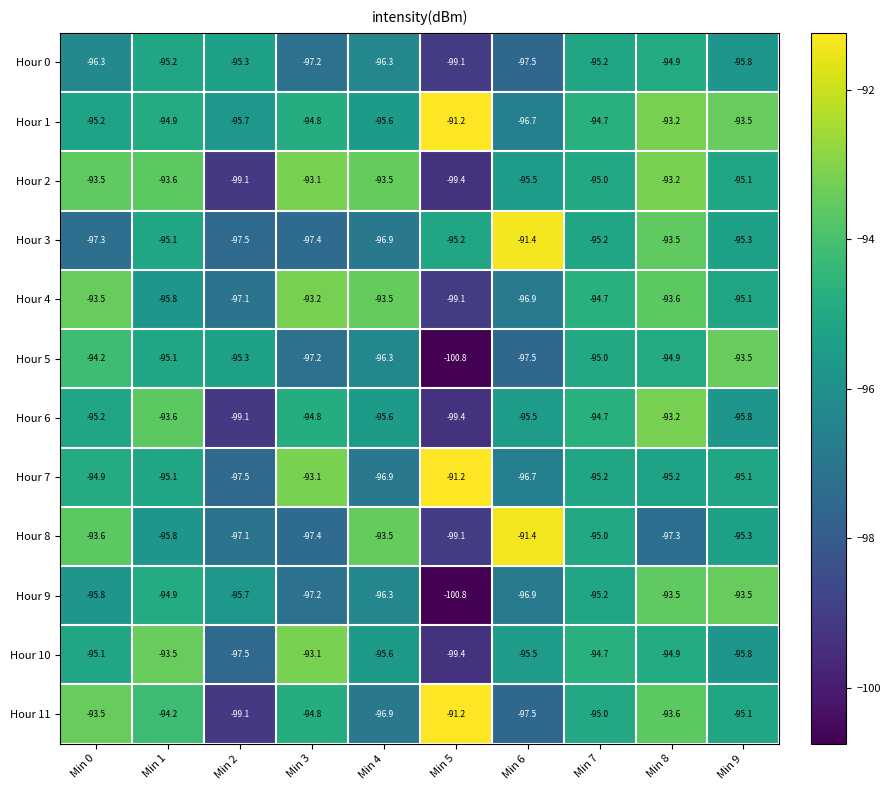

The value of Hour 6 at Min 1 is -55.8. True or false?

False